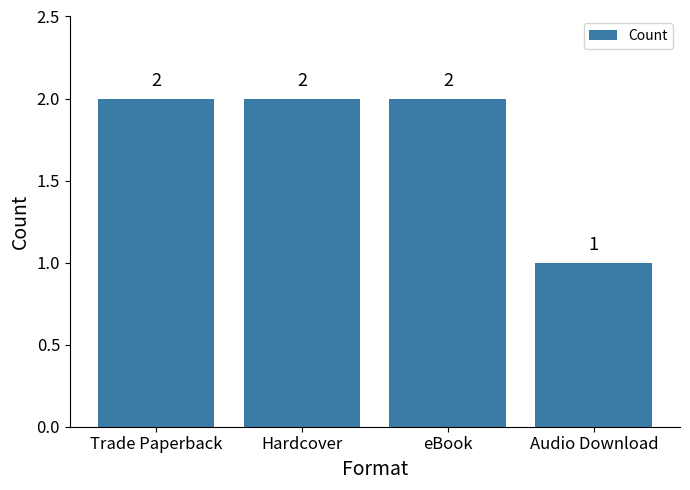

What is the label of the 2nd bar from the left?

Hardcover